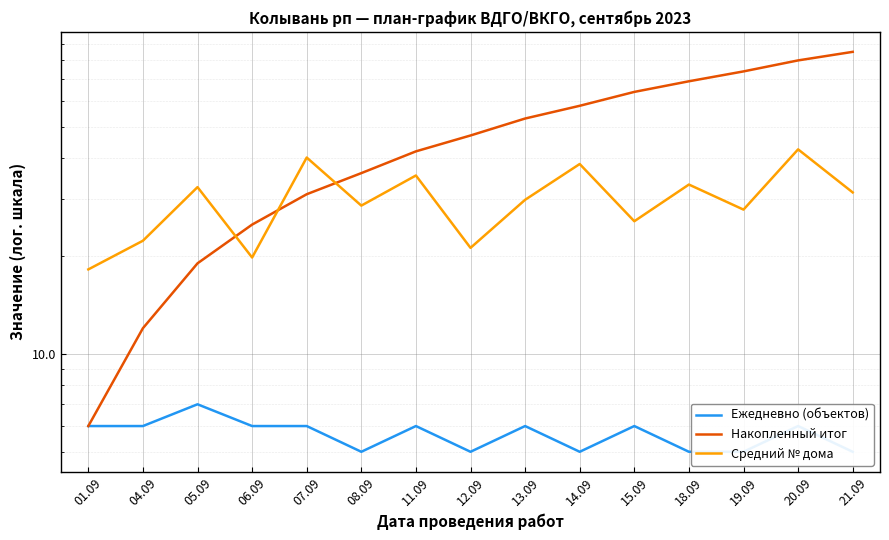

What is the spread (max minus min) of values at 11.09?

36.0